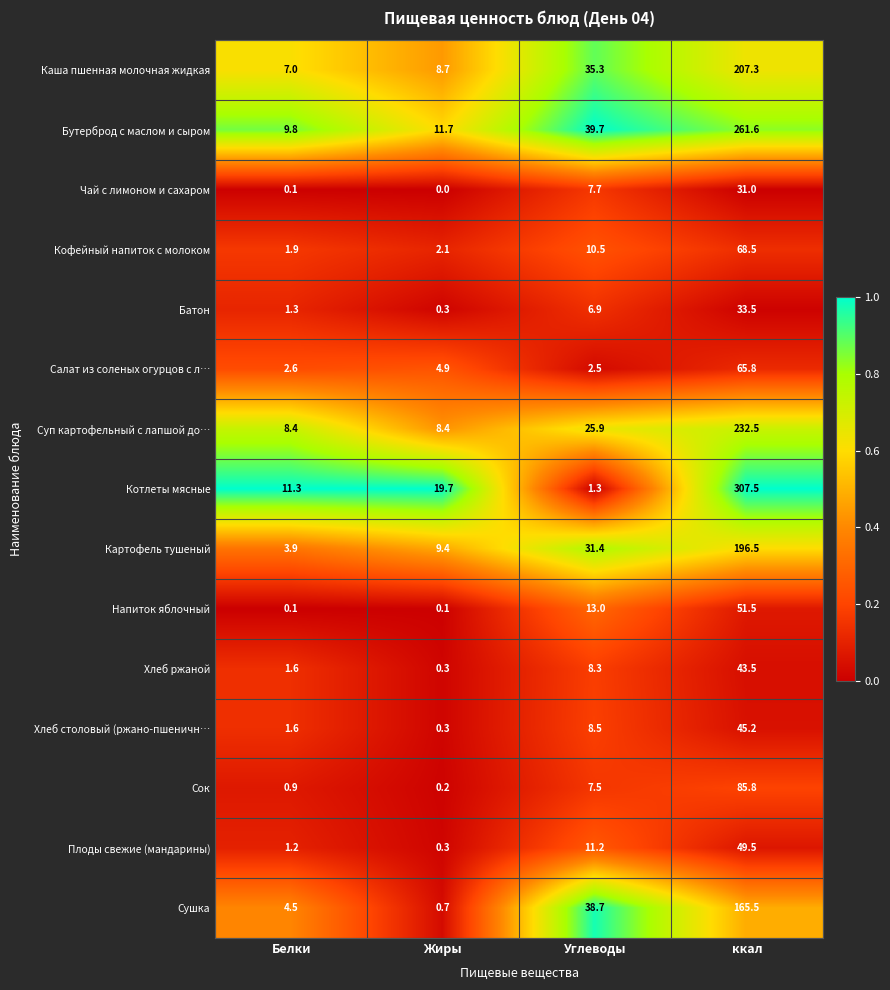

True or false: Бутерброд с маслом и сыром has a value of 39.7 at Углеводы.

True